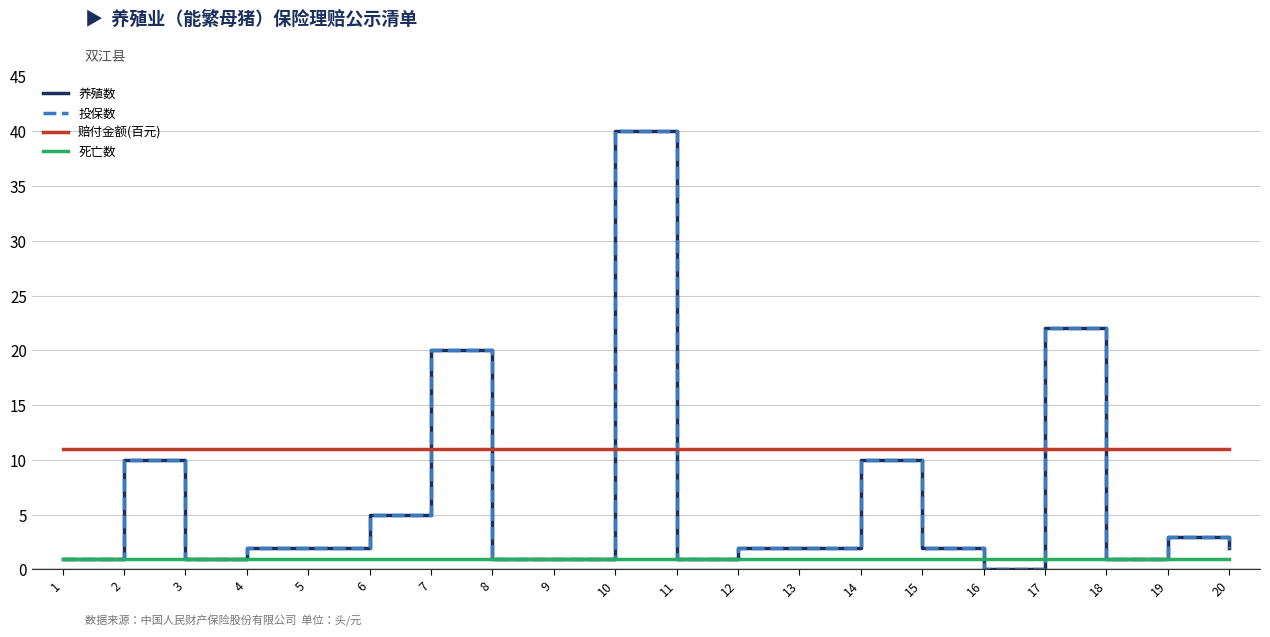

Reading left to right, extract all data points from this chart.

养殖数: 1=1	2=10	3=1	4=2	5=2	6=5	7=20	8=1	9=1	10=40	11=1	12=2	13=2	14=10	15=2	16=0	17=22	18=1	19=3	20=2
投保数: 1=1	2=10	3=1	4=2	5=2	6=5	7=20	8=1	9=1	10=40	11=1	12=2	13=2	14=10	15=2	16=0	17=22	18=1	19=3	20=2
赔付金额(百元): 1=11	2=11	3=11	4=11	5=11	6=11	7=11	8=11	9=11	10=11	11=11	12=11	13=11	14=11	15=11	16=11	17=11	18=11	19=11	20=11
死亡数: 1=1	2=1	3=1	4=1	5=1	6=1	7=1	8=1	9=1	10=1	11=1	12=1	13=1	14=1	15=1	16=1	17=1	18=1	19=1	20=1